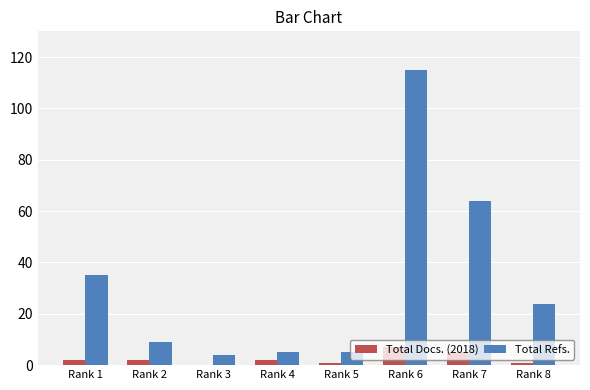

Which category has the highest value in the Total Refs. series?

Rank 6